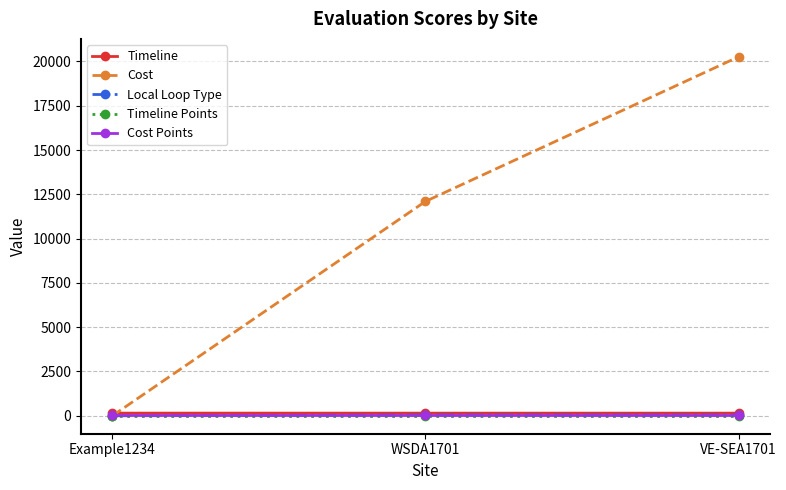

Which series has the largest total across all categories?

Cost